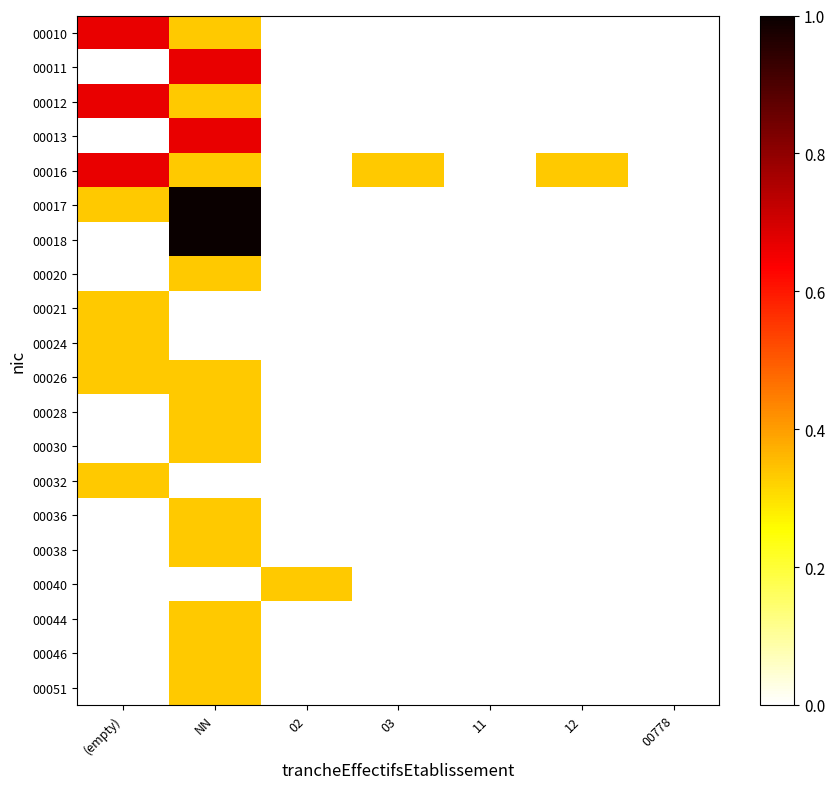

Is it true that 00012 equals -0.4 at 03?

False